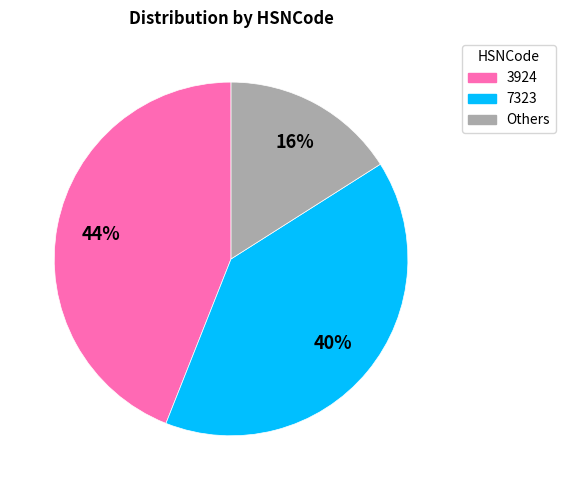

How many segments does this pie chart have?

3